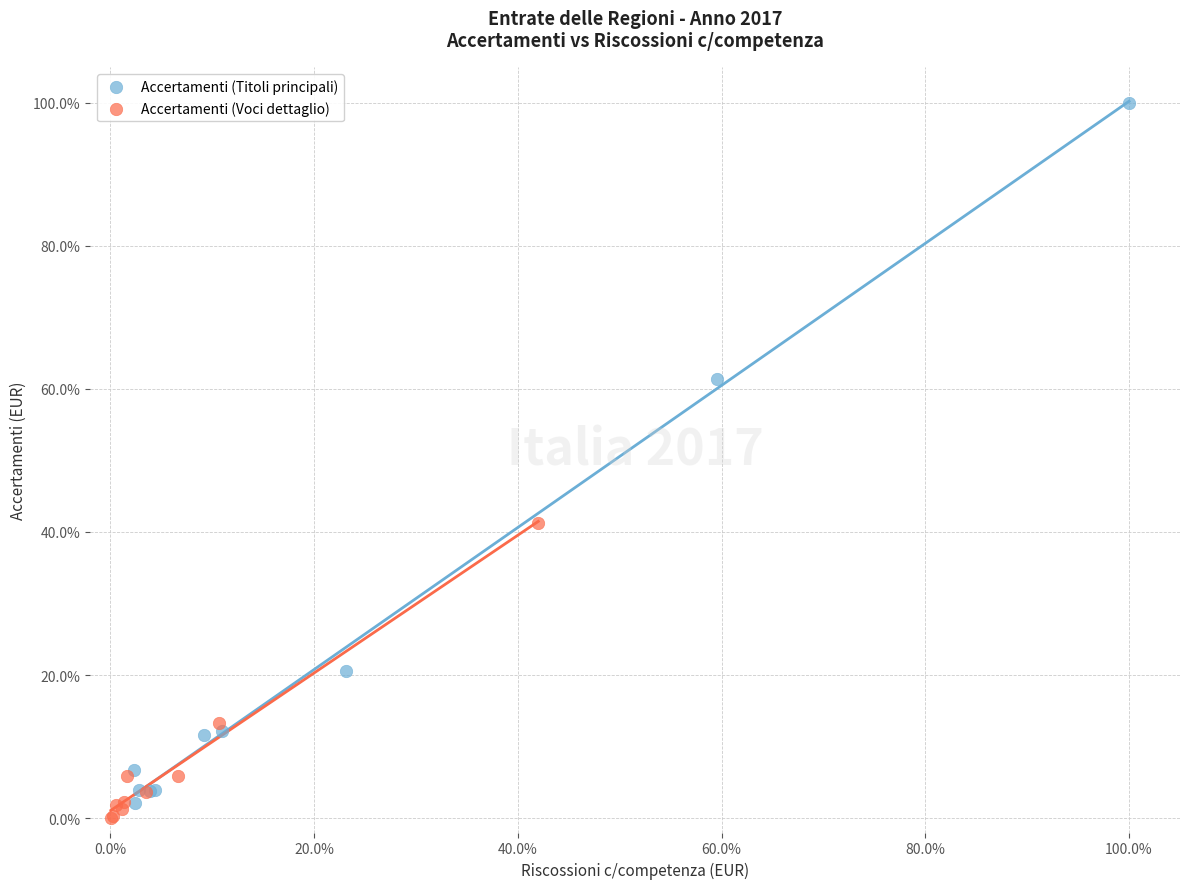

Which series reaches the minimum Y coordinate?

Accertamenti (Voci dettaglio)